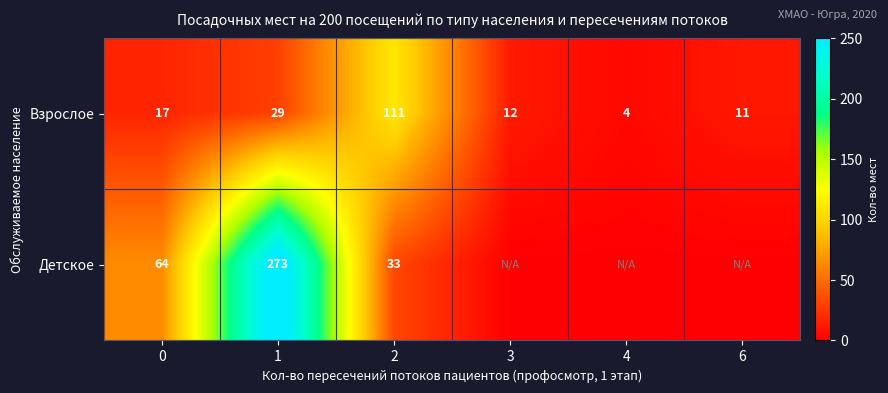

What is the lowest value of the Взрослое series?

4